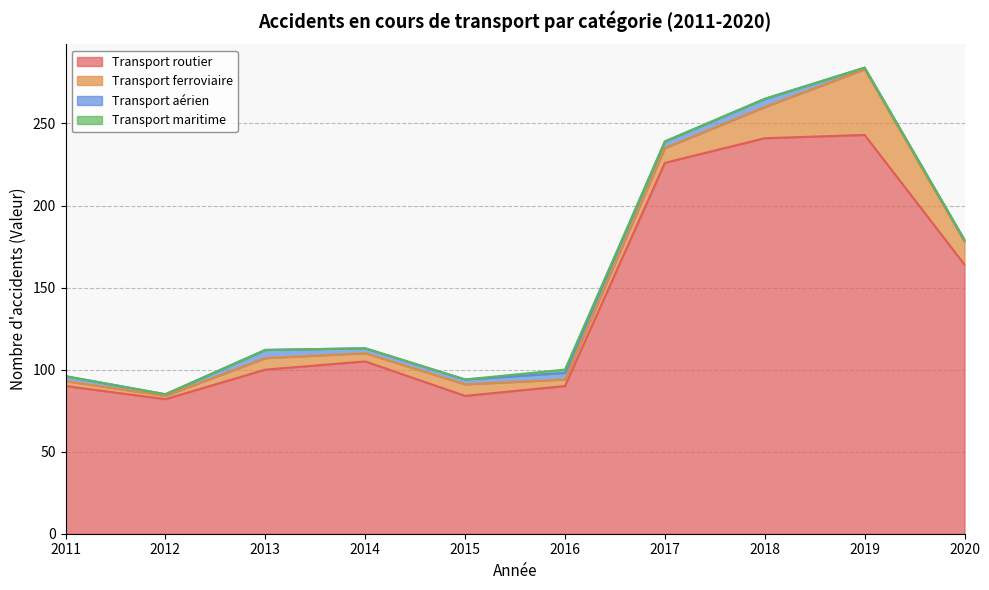

Reading left to right, transcribe all the data shown in this chart.

Transport routier: 90	82	100	105	84	90	226	241	243	164
Transport ferroviaire: 3	2	7	5	7	4	9	19	40	14
Transport aérien: 3	1	5	3	3	4	4	5	1	1
Transport maritime: 0	0	0	0	0	2	0	0	0	0